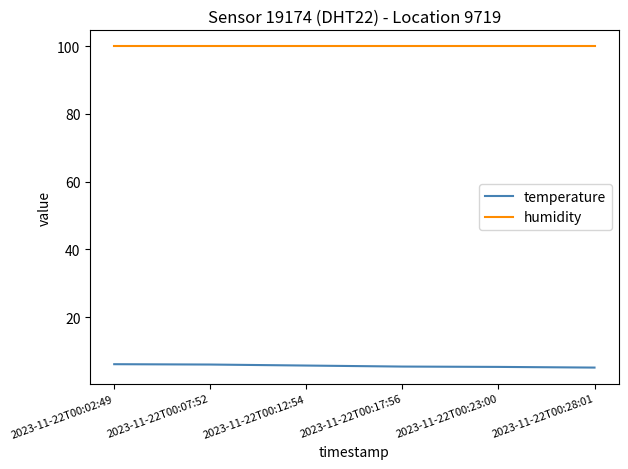

True or false: temperature and humidity cross at least once.

False